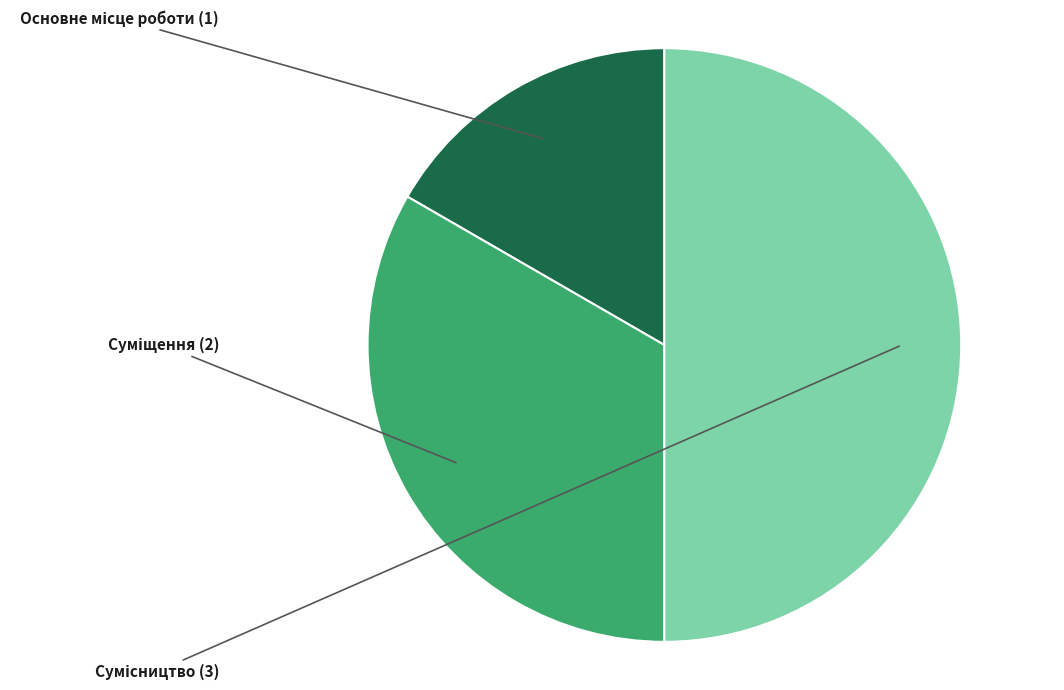

What is the change in value from Основне місце роботи to Сумісництво?

+2